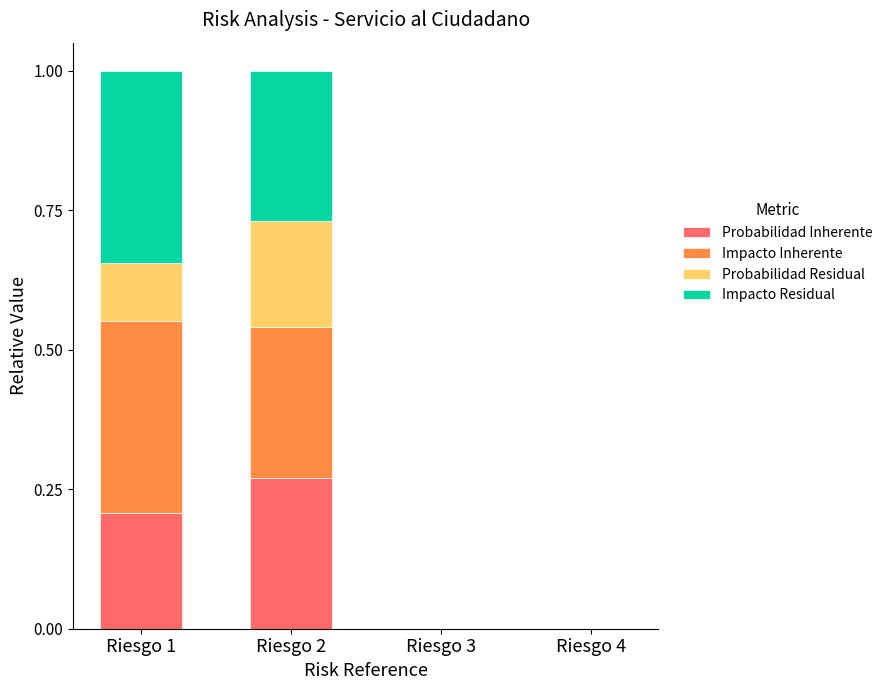

Which category has the highest value in the Probabilidad Inherente series?

Riesgo 2